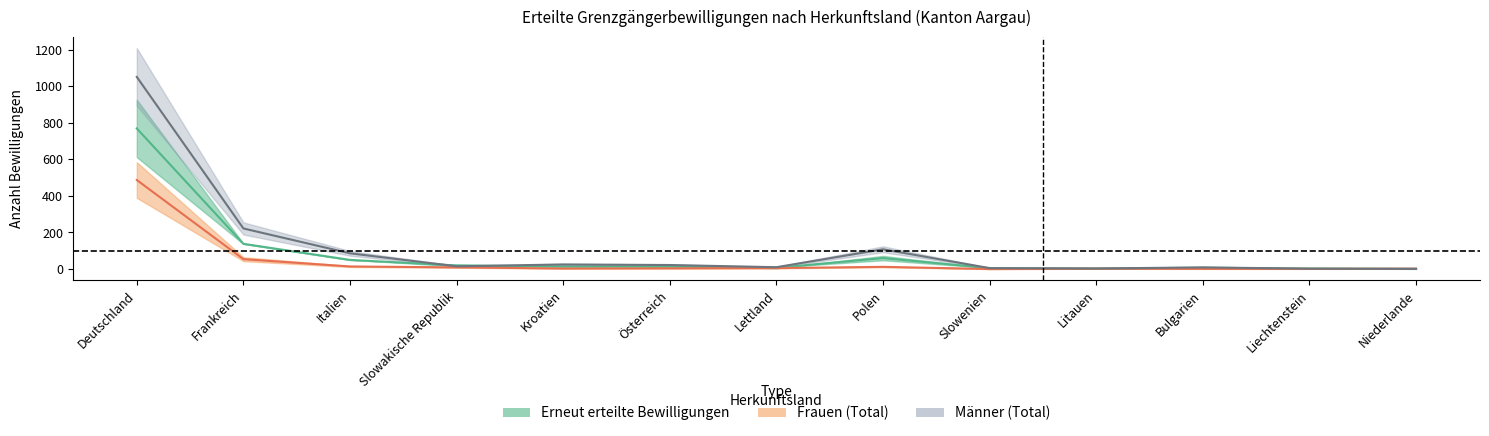

How many distinct data groups are displayed?

3